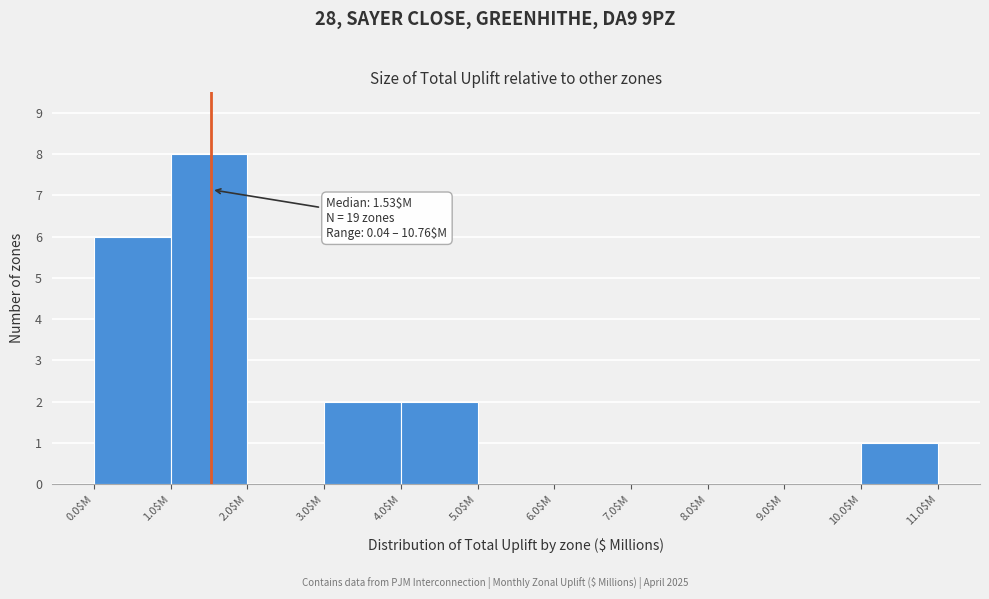

Which range on the x-axis has the tallest bar?

1 to 2